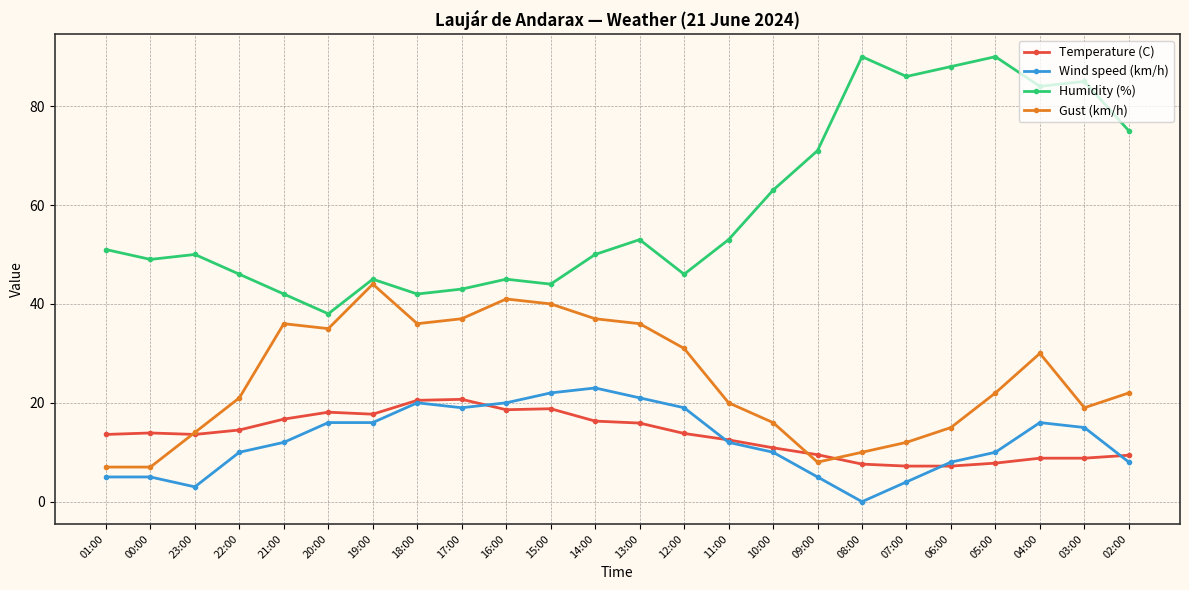

Which category has the lowest value across all series?

08:00